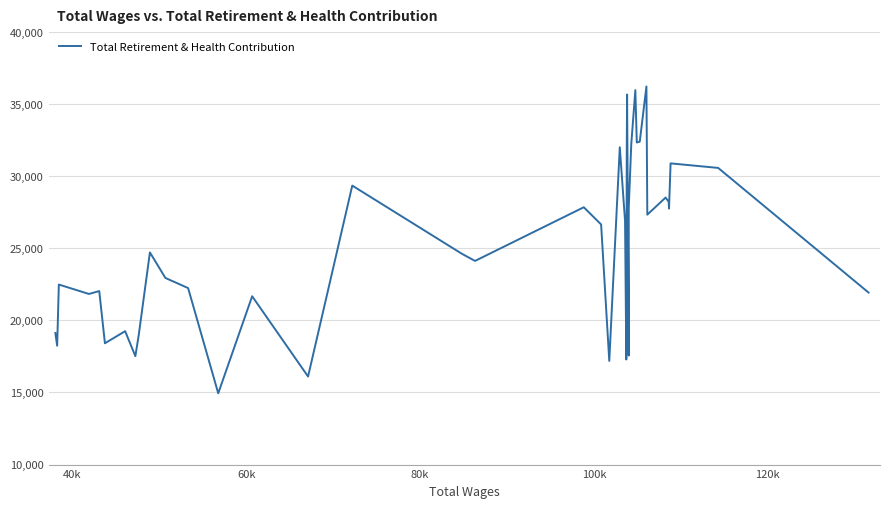

Reading right to left, list all the values displayed in this chart.

21929	30574	30889	27752	28223	28519	27333	36225	32394	32338	35970	32234	27814	17563	35664	32146	17289	26910	32008	17190	26653	27846	24124	24617	29348	16107	21674	14943	22240	22945	24715	18996	17519	19252	18413	22032	21834	22485	18243	19128